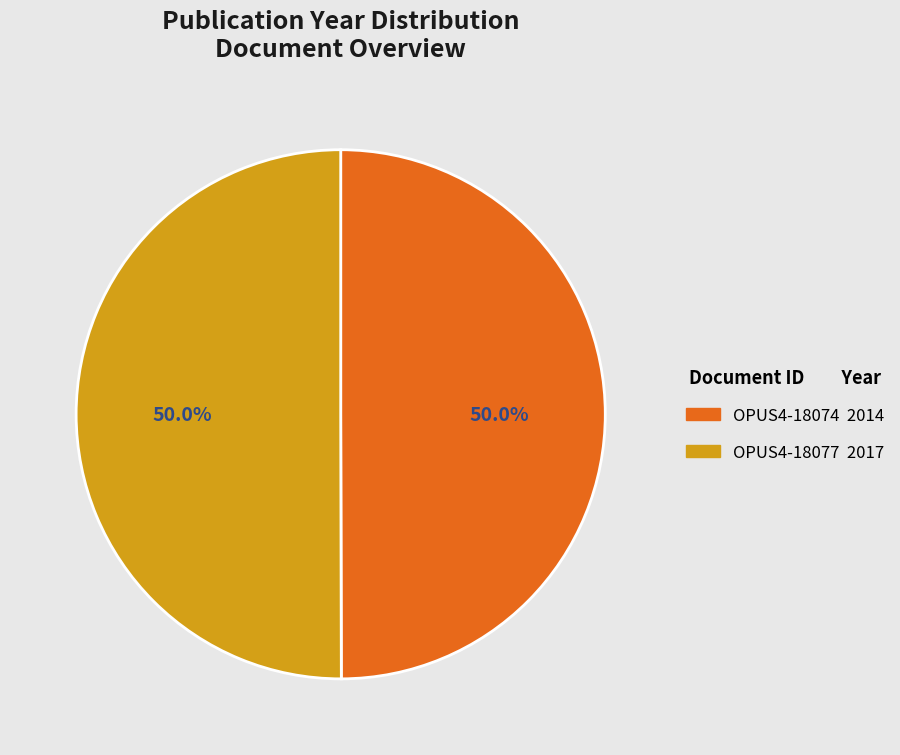

Combined, do OPUS4-18074 and OPUS4-18077 account for over 50%?

Yes